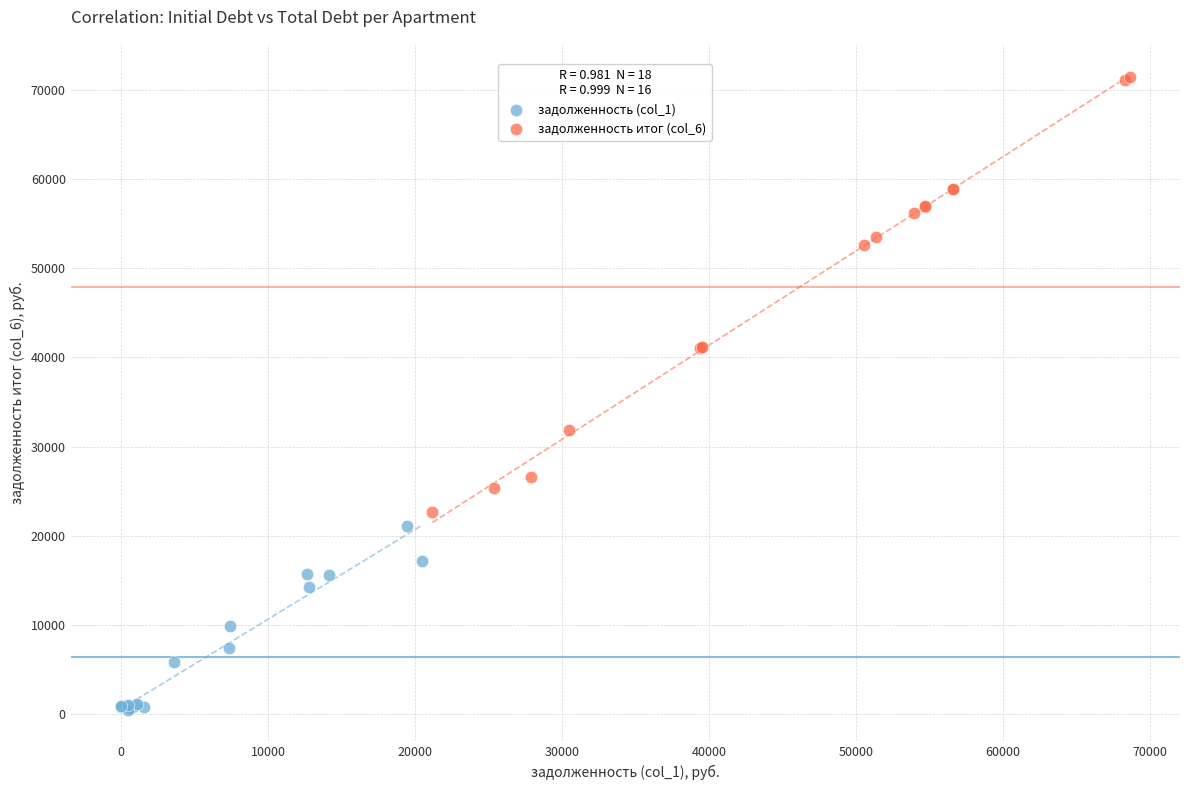

Which series contains the highest Y value?

задолженность итог (col_6)